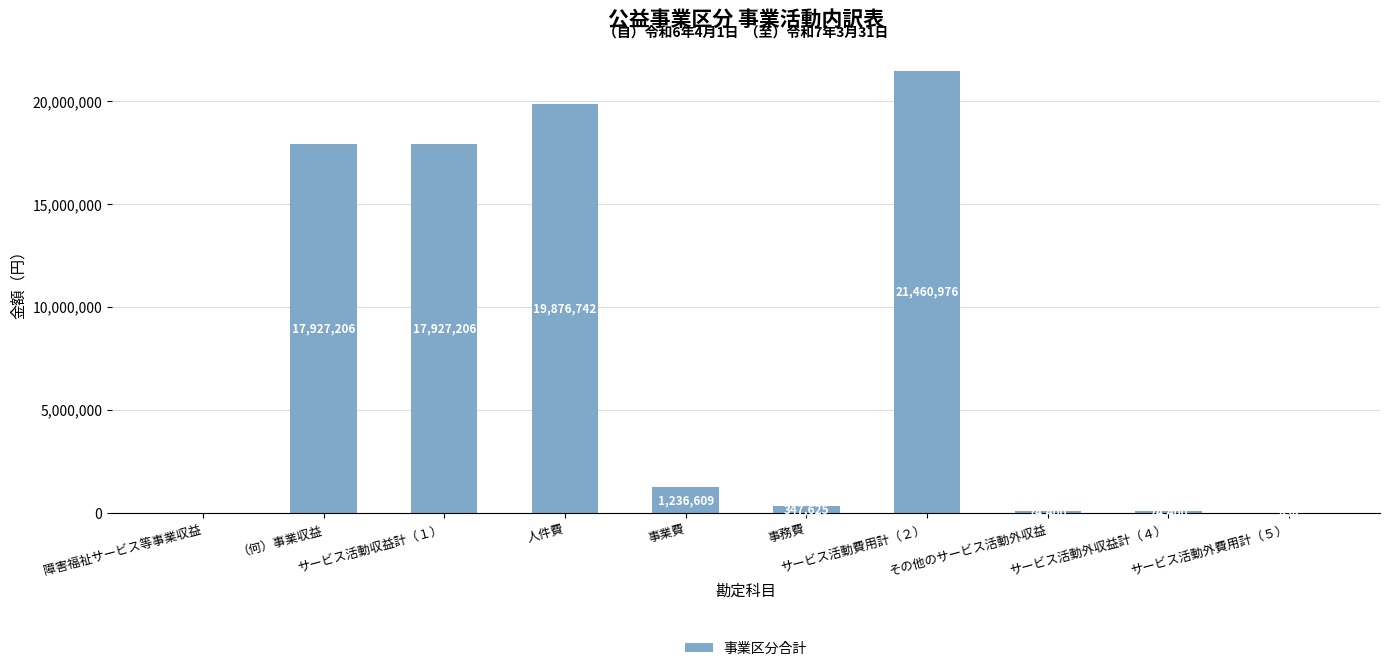

What is the maximum value shown in the chart?

21460976